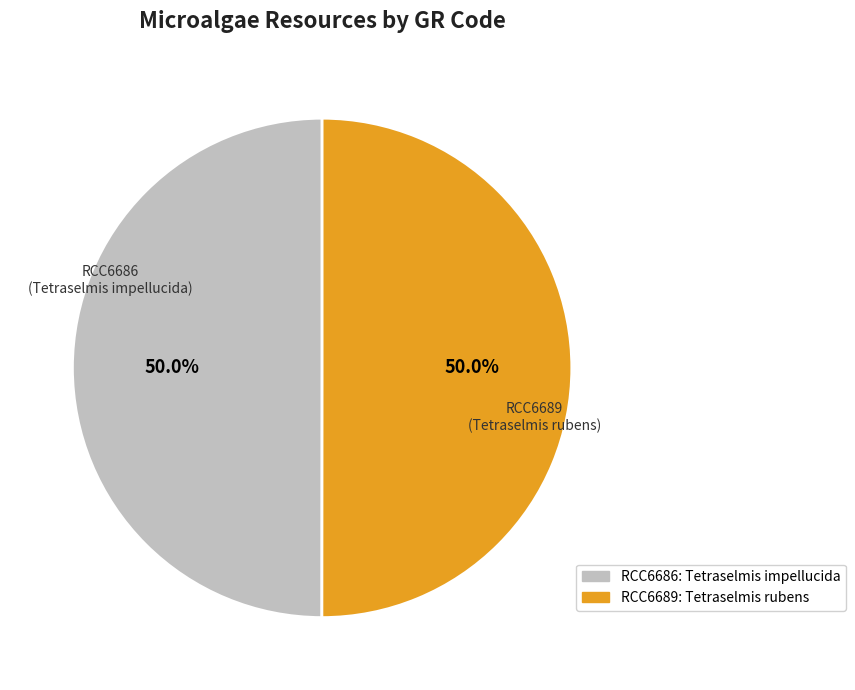

Is it true that RCC6689 is 43% of the pie?

False